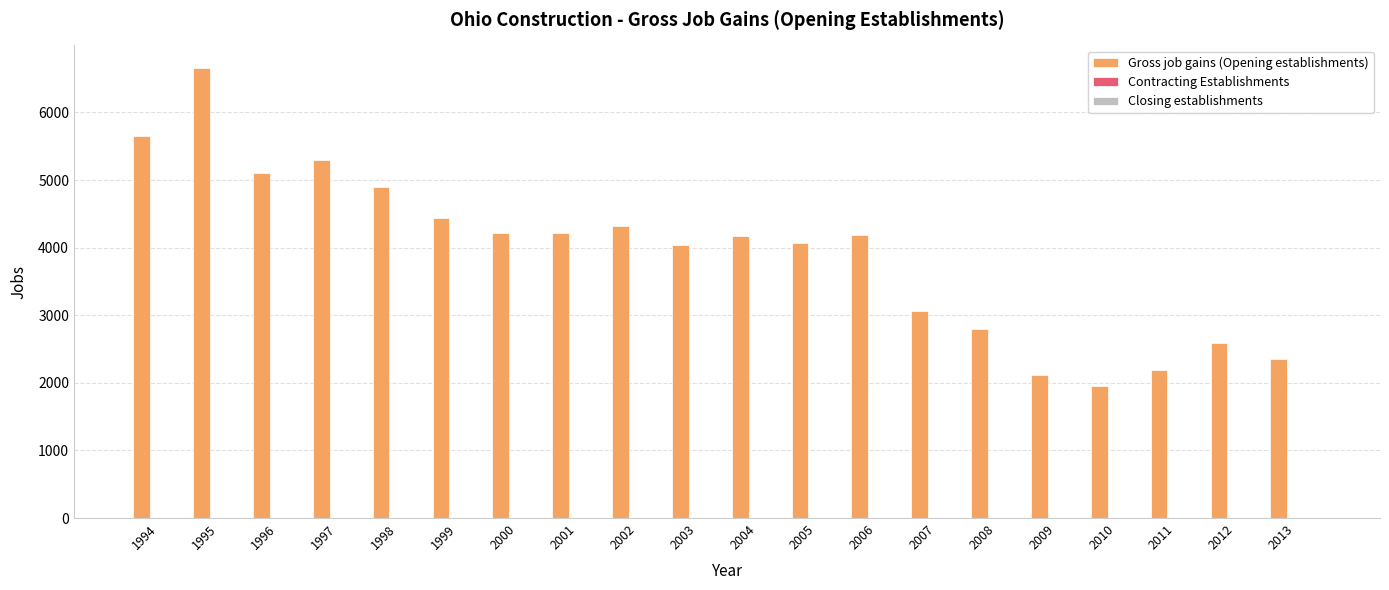

How many bars are there in total?

20